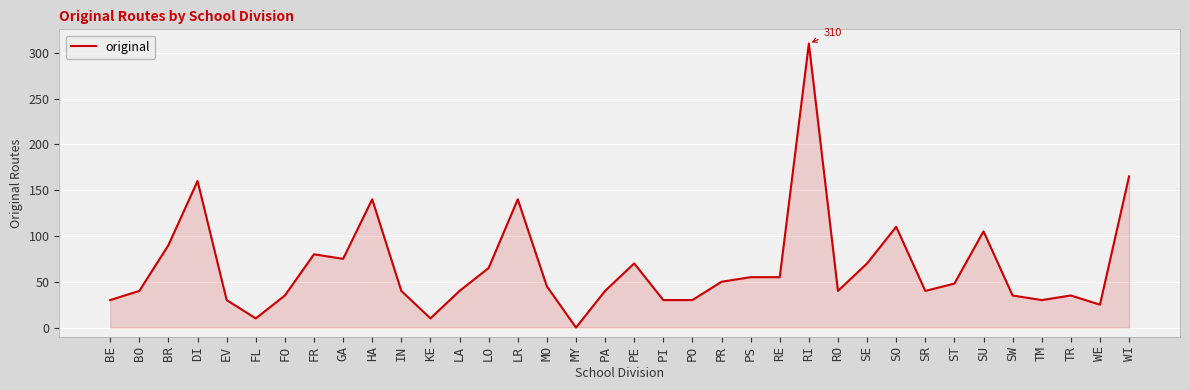

Reading right to left, what are all the values shown in this chart?

165	25	35	30	35	105	48	40	110	70	40	310	55	55	50	30	30	70	40	0	45	140	65	40	10	40	140	75	80	35	10	30	160	90	40	30